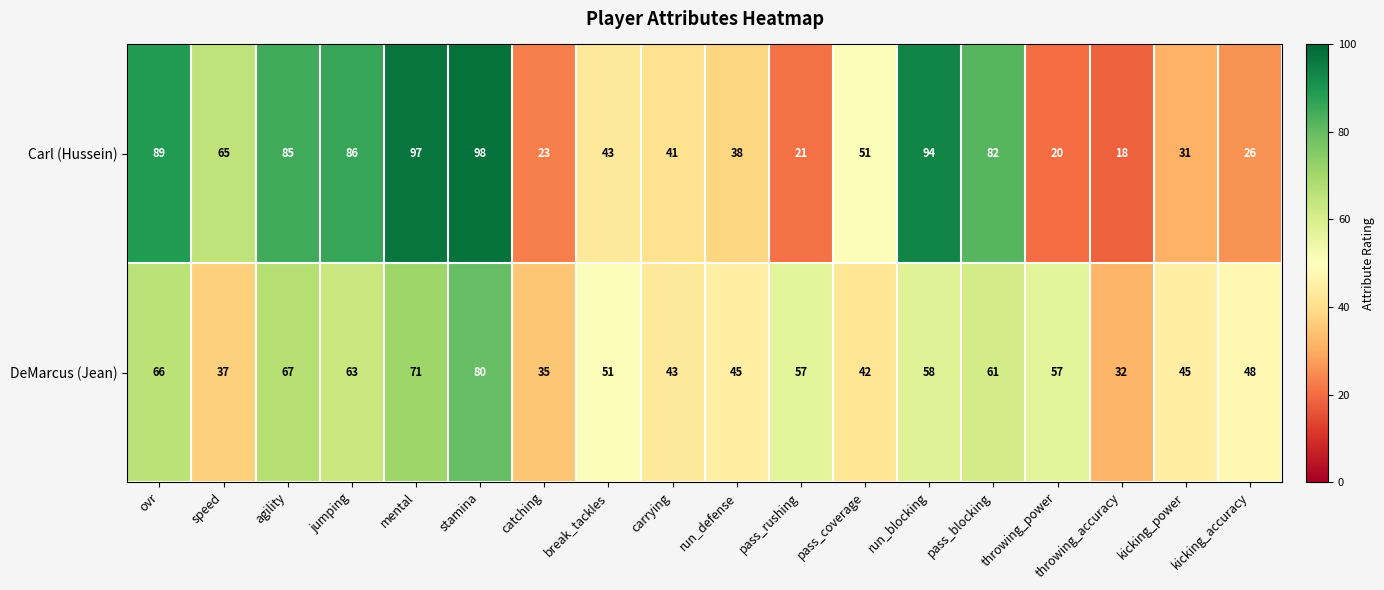

The Carl (Hussein) series shows 19 at kicking_power. True or false?

False